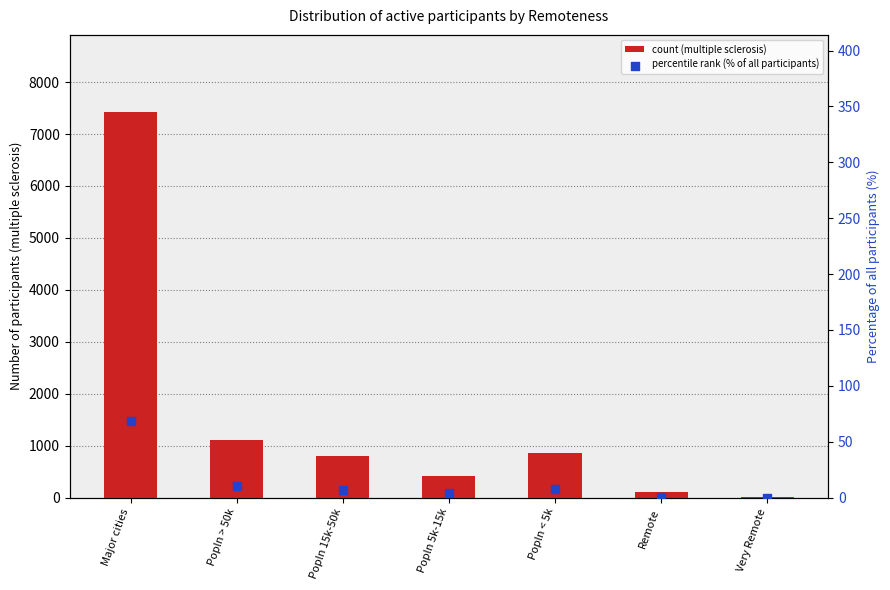

Which series has the widest spread of Y values?

count (multiple sclerosis)